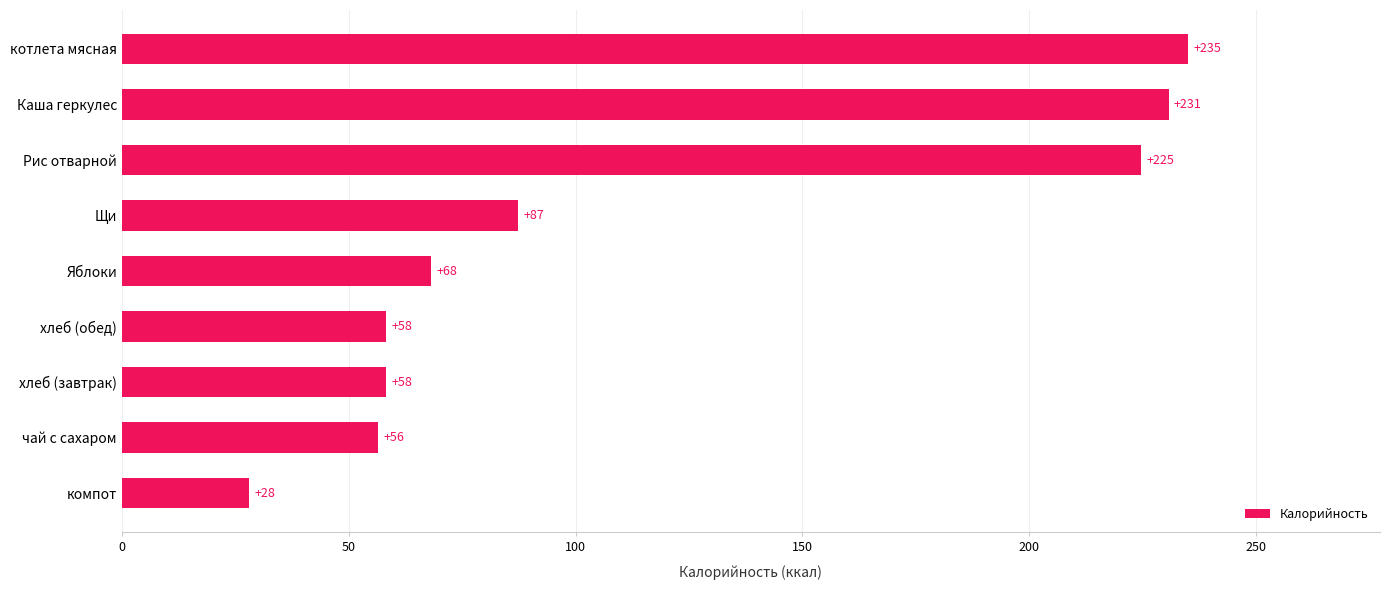

Which category has the lowest value across all series?

компот